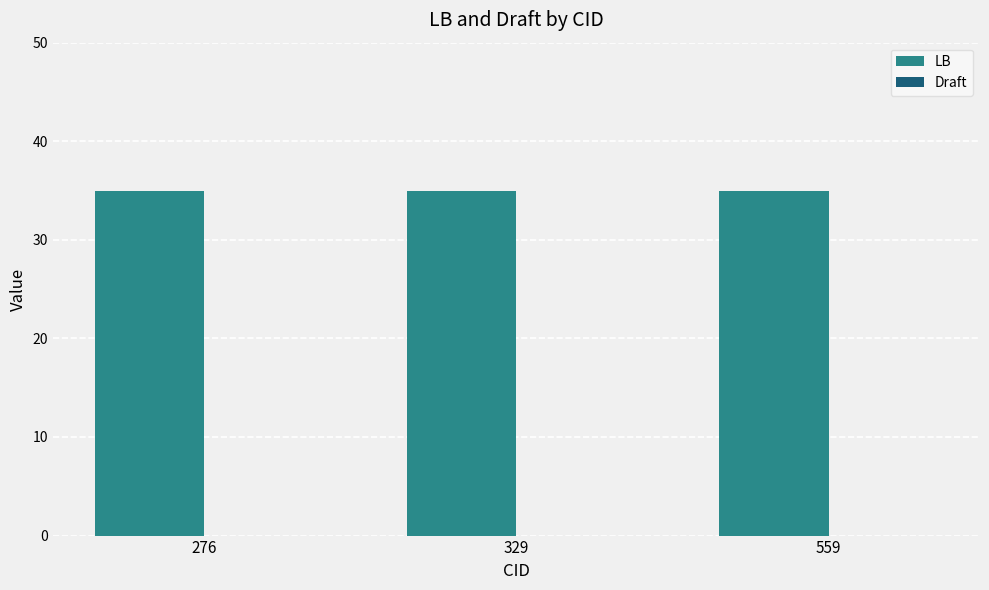

Reading left to right, list all the values displayed in this chart.

LB: 276=35	329=35	559=35
Draft: 276=0	329=0	559=0